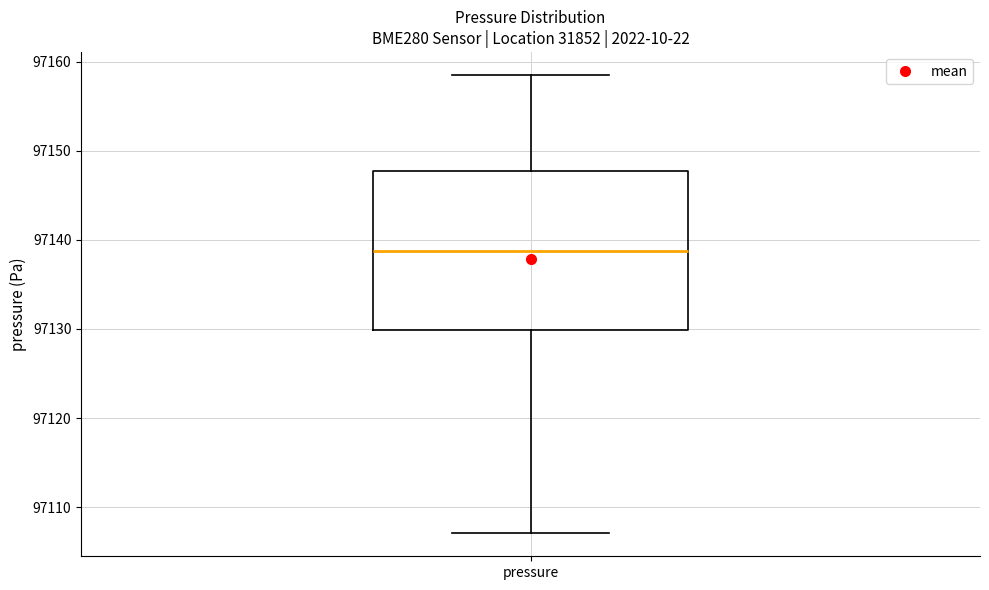

Transcribe this box plot: give where the median line is, the range the box spans, and where the two whiskers end, as read against the y-axis. The values are not printed on the chart, so give them approximately, as read against the axis.

median 97139, box 97130 to 97148, whiskers 97107 to 97159